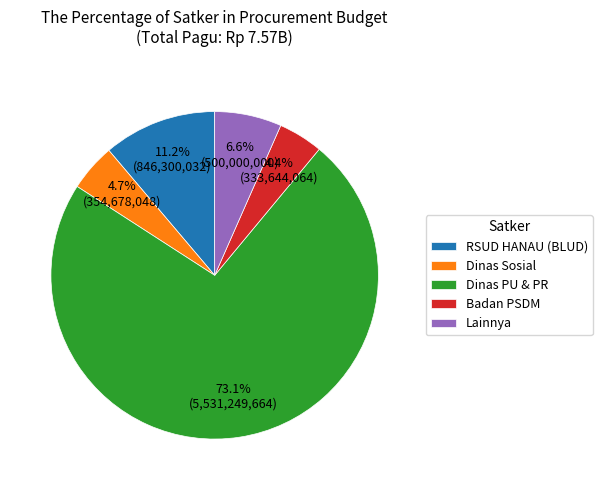

How much of the chart is everything except Dinas PU & PR?

26.9%